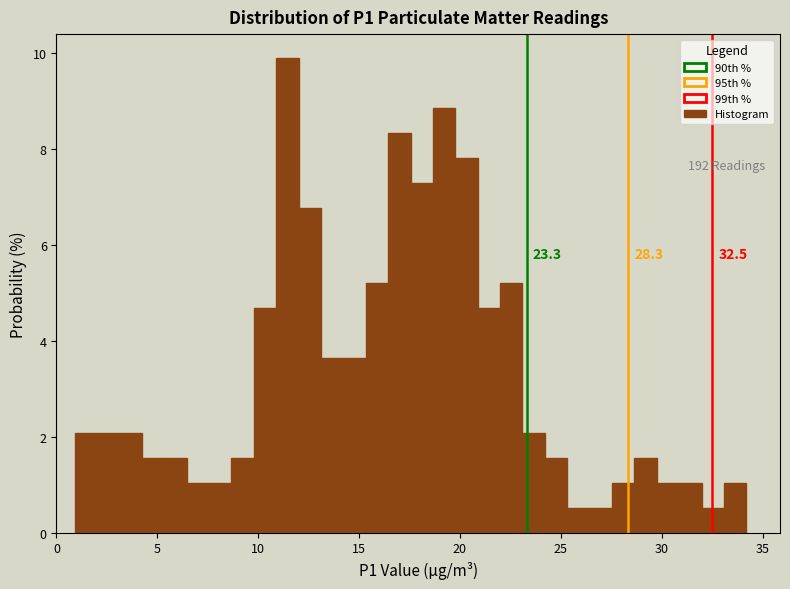

Read against the x-axis, roughly where is the centre of the tallest bar?

11.5